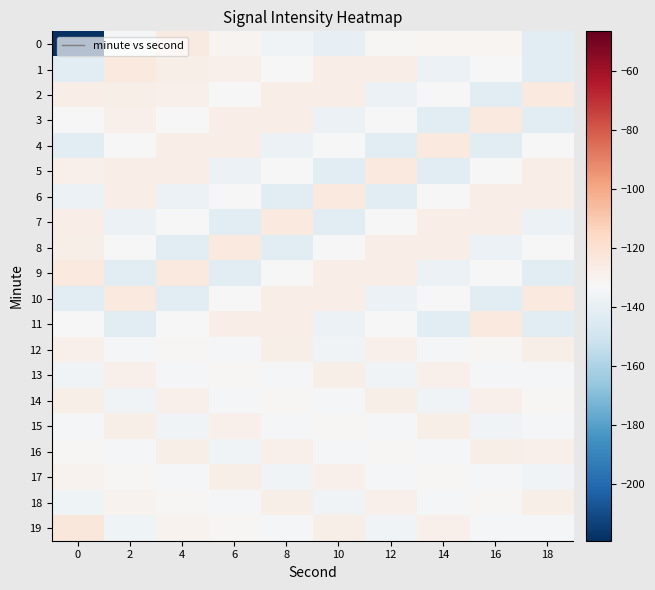

How many distinct data groups are displayed?

20